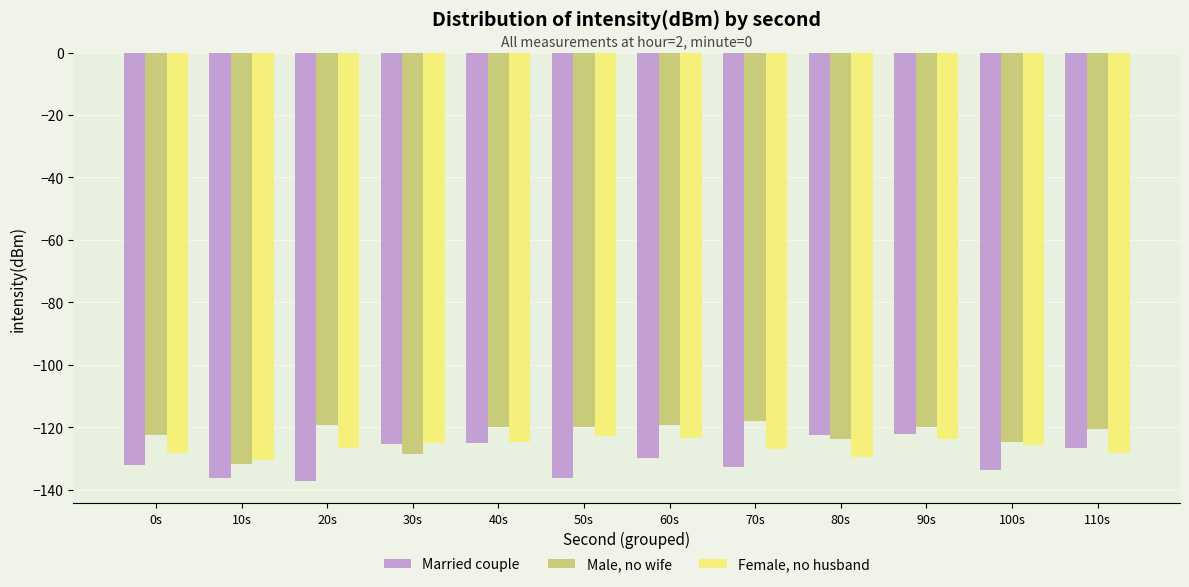

What are all the series names shown in the legend?

Married couple, Male, no wife, Female, no husband